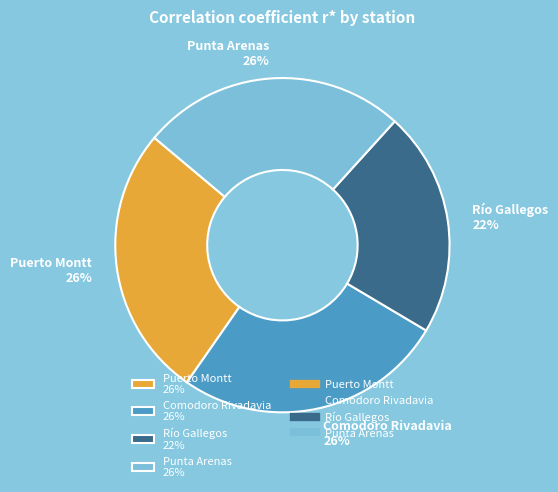

Between Punta Arenas 26% and Río Gallegos 22%, which is larger?

Punta Arenas 26%